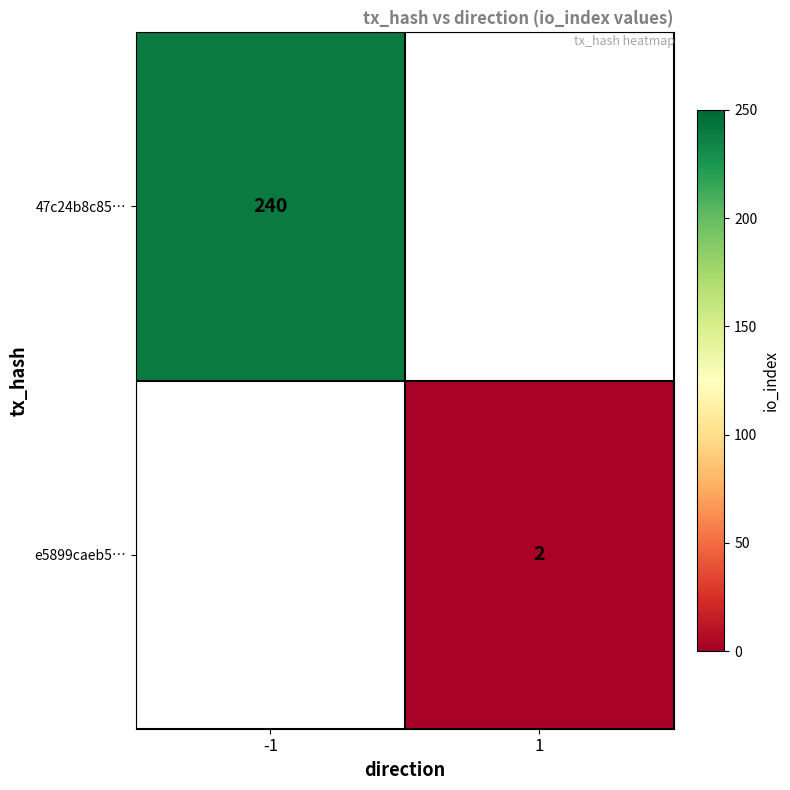

Is it true that 47c24b8c85… equals 84 at -1?

False